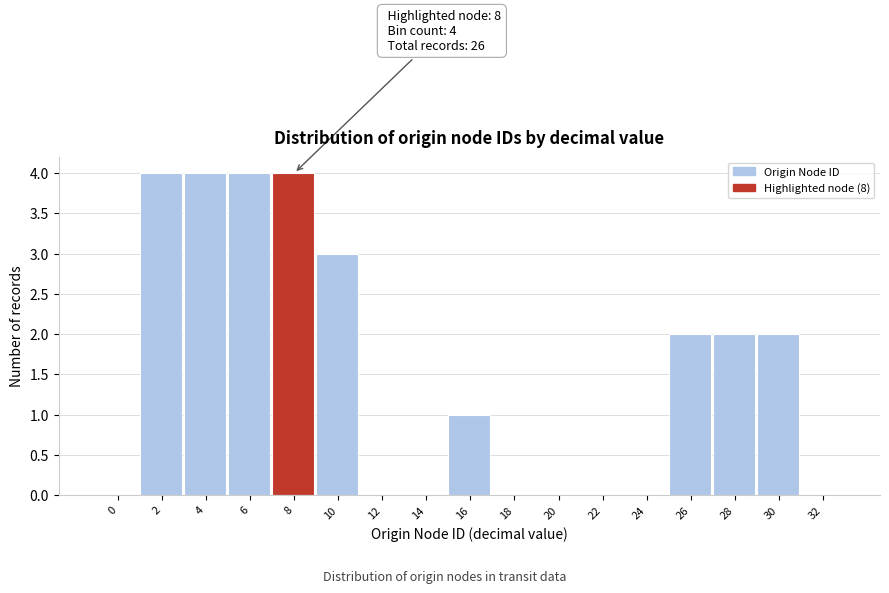

Reading left to right, extract all data points from this chart.

0=0	2=4	4=4	6=4	8=4	10=3	12=0	14=0	16=1	18=0	20=0	22=0	24=0	26=2	28=2	30=2	32=0